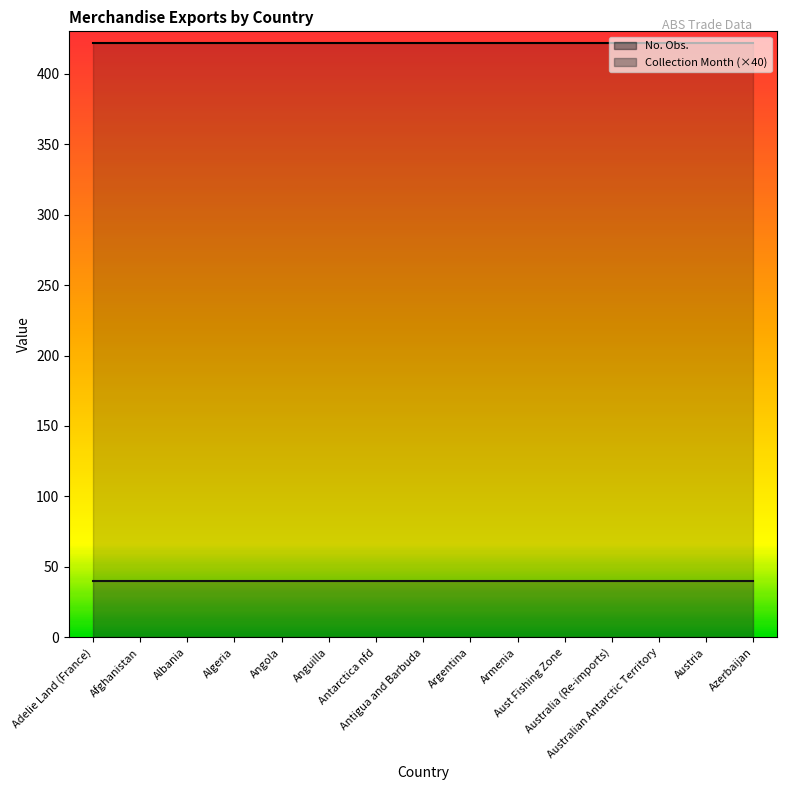

Reading left to right, what are all the values shown in this chart?

No. Obs.: 422	422	422	422	422	422	422	422	422	422	422	422	422	422	422
Collection Month: 1	1	1	1	1	1	1	1	1	1	1	1	1	1	1